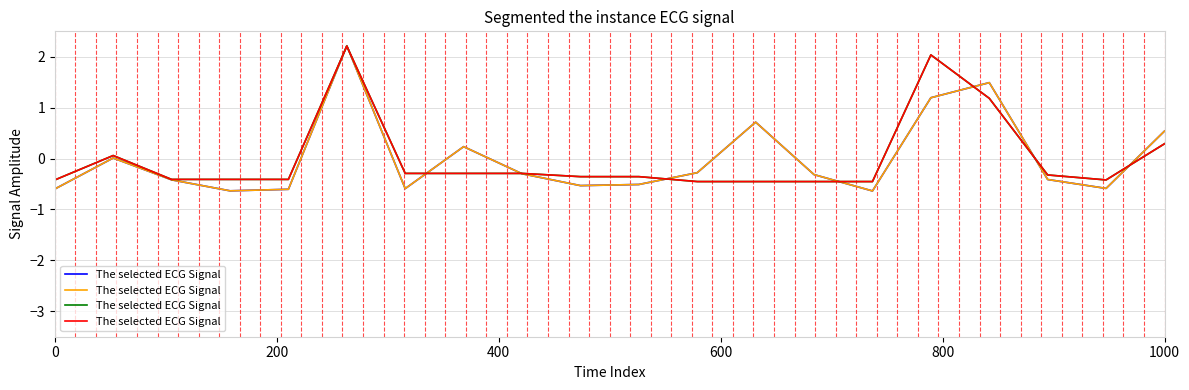

What is the maximum value shown in the chart?

2.2